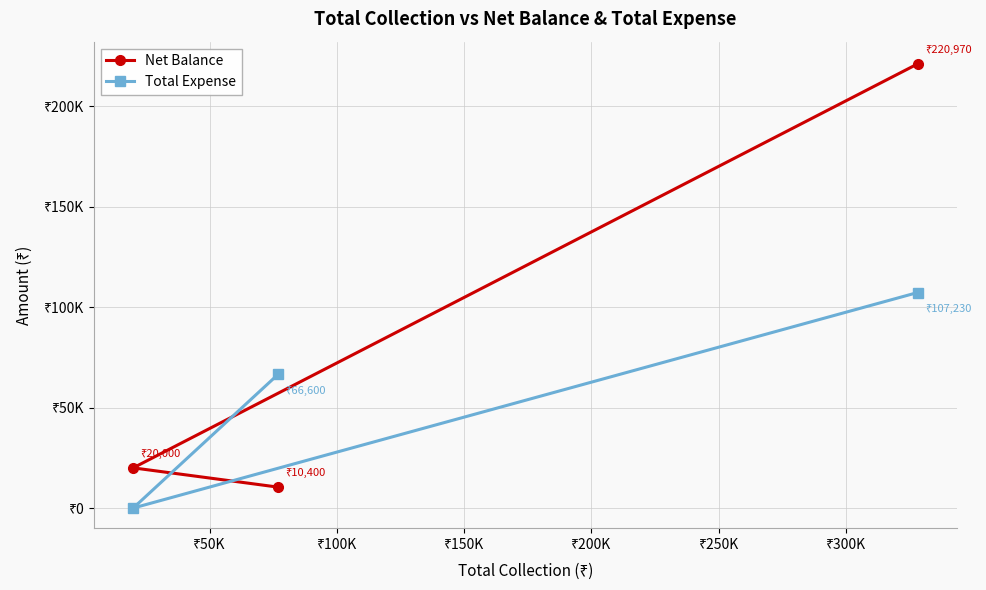

How many data points in Total Expense are less than 66600?

1